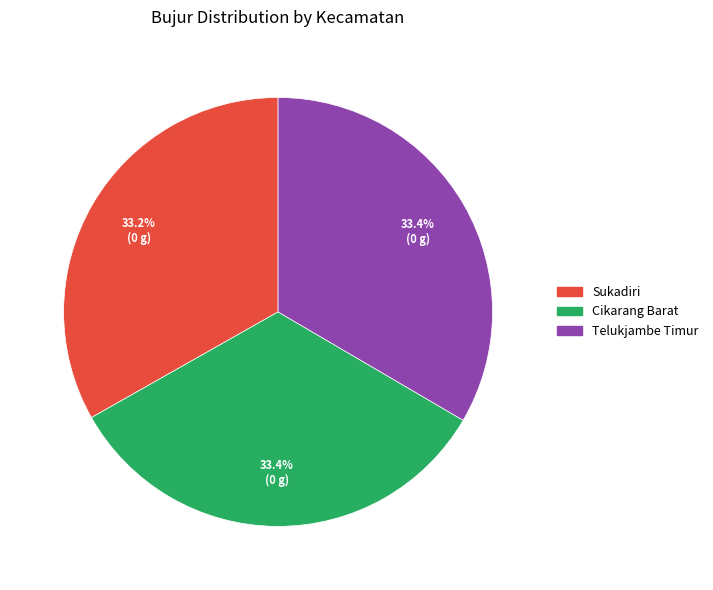

Combined, do Telukjambe Timur and Cikarang Barat account for over 50%?

Yes